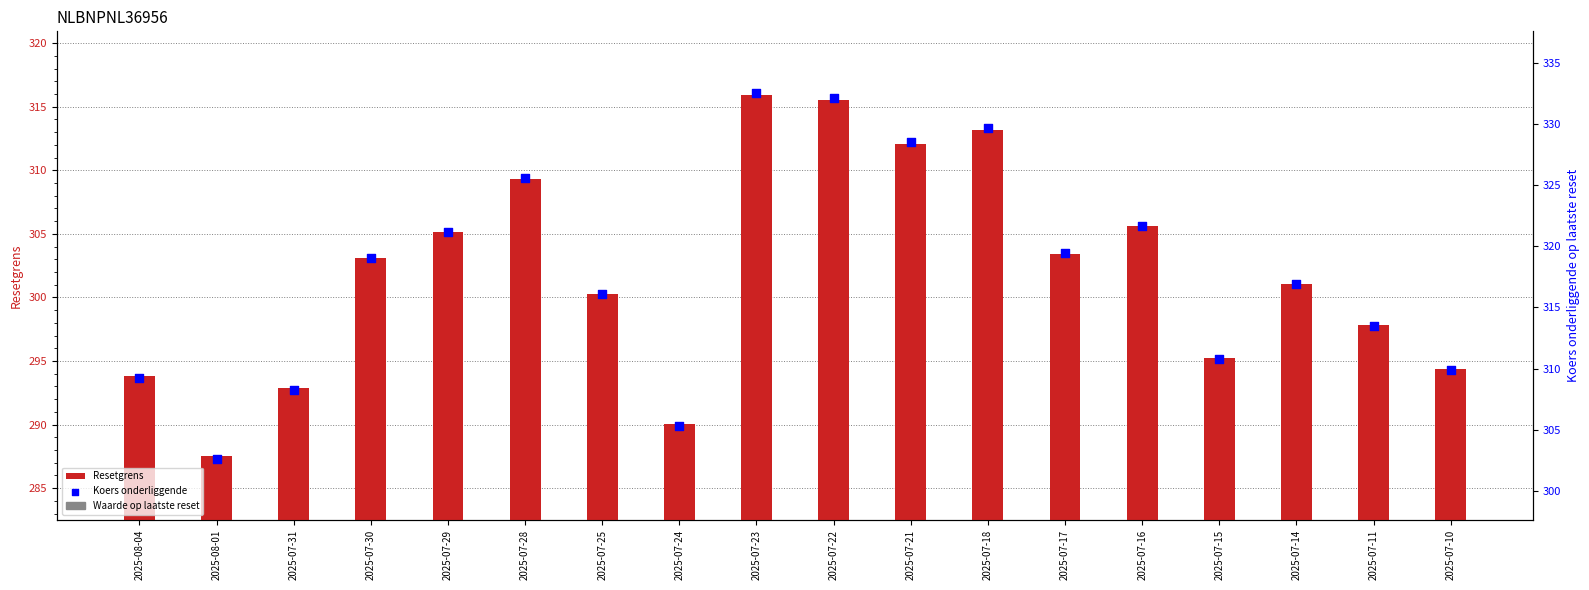

Which series has the largest Y range (max minus min)?

Koers onderliggende